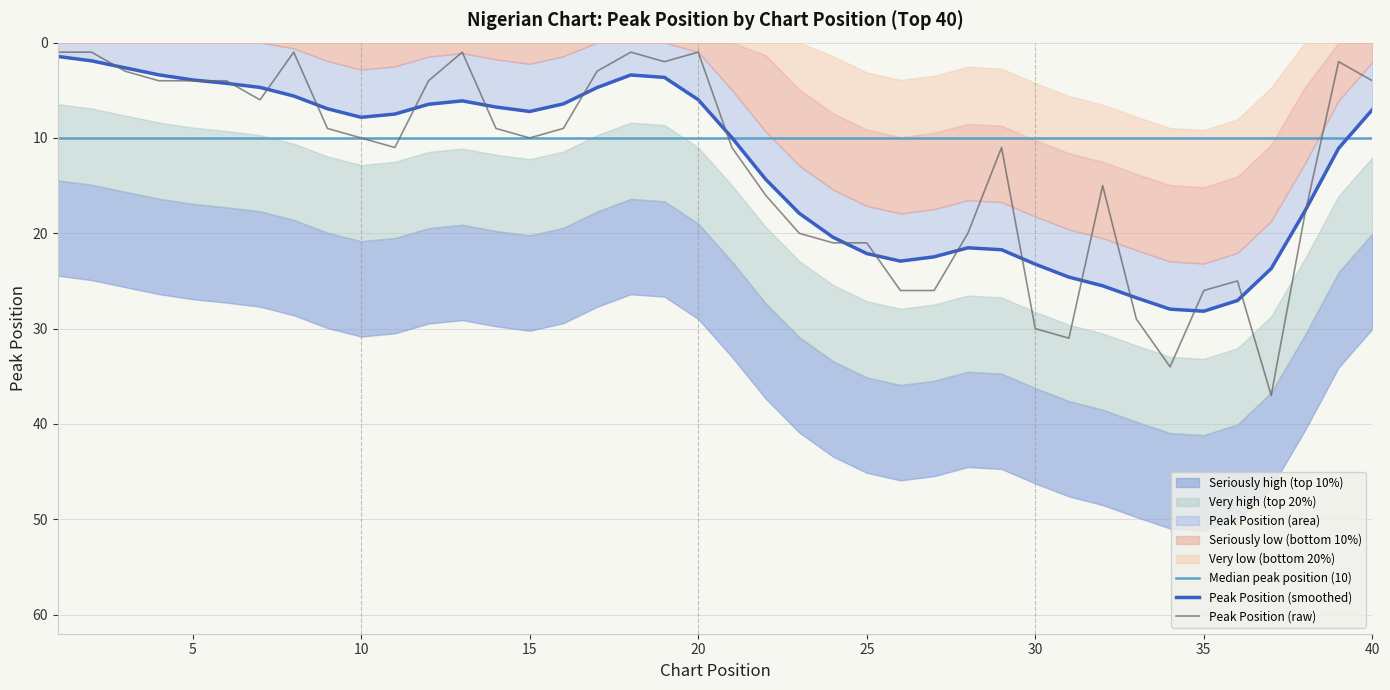

What is the highest value of the Peak Position (raw) series?

37